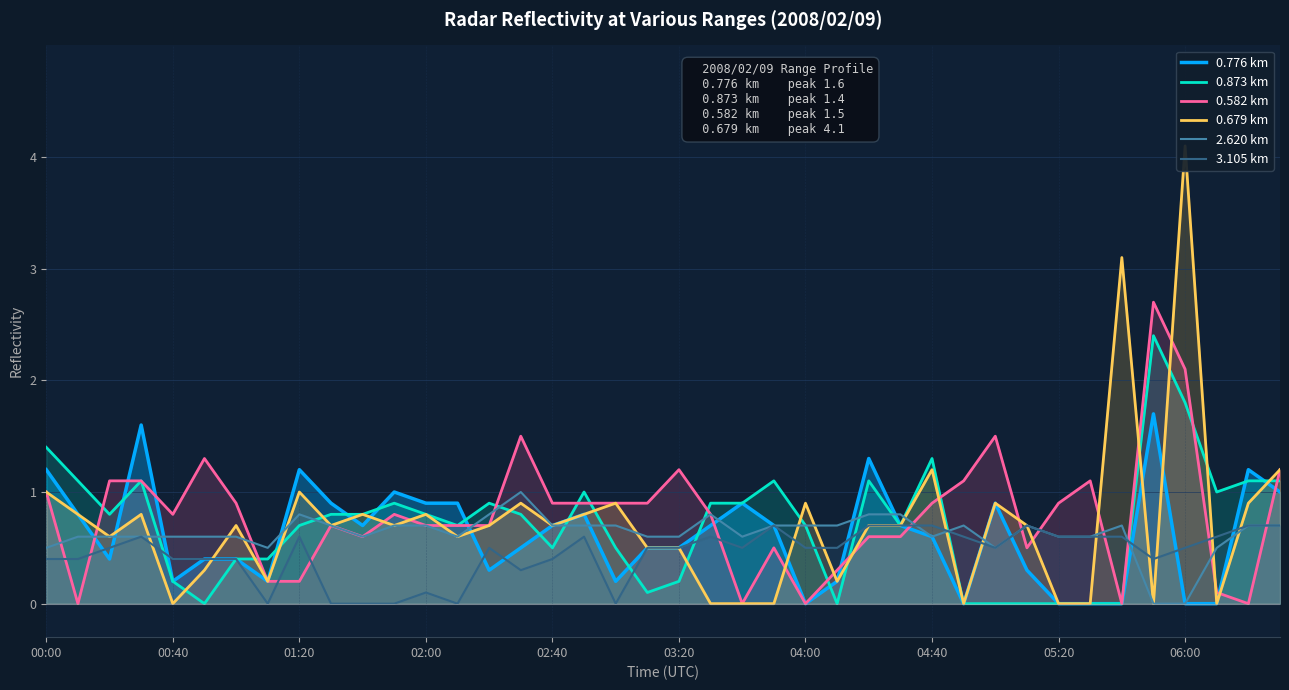

How many times do 0.776 km and 2.620 km cross each other?

13